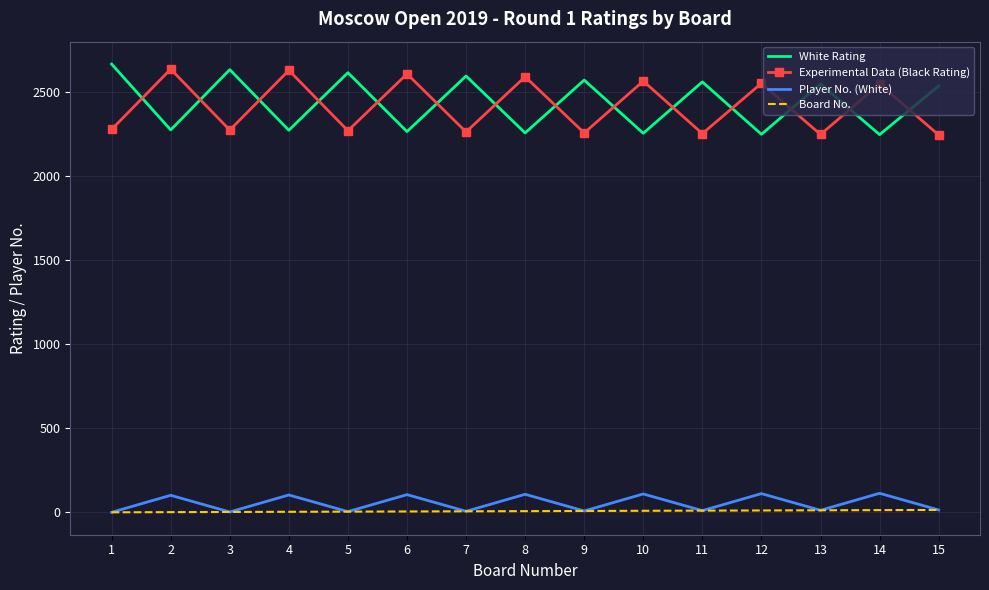

What is the highest value of the White Rating series?

2663